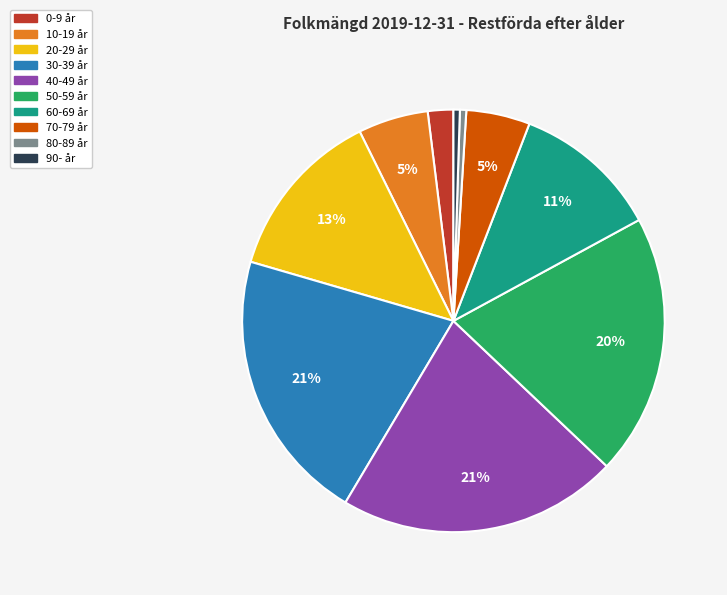

Approximately how many times larger is the value at 30-39 år compared to 40-49 år?

1.0